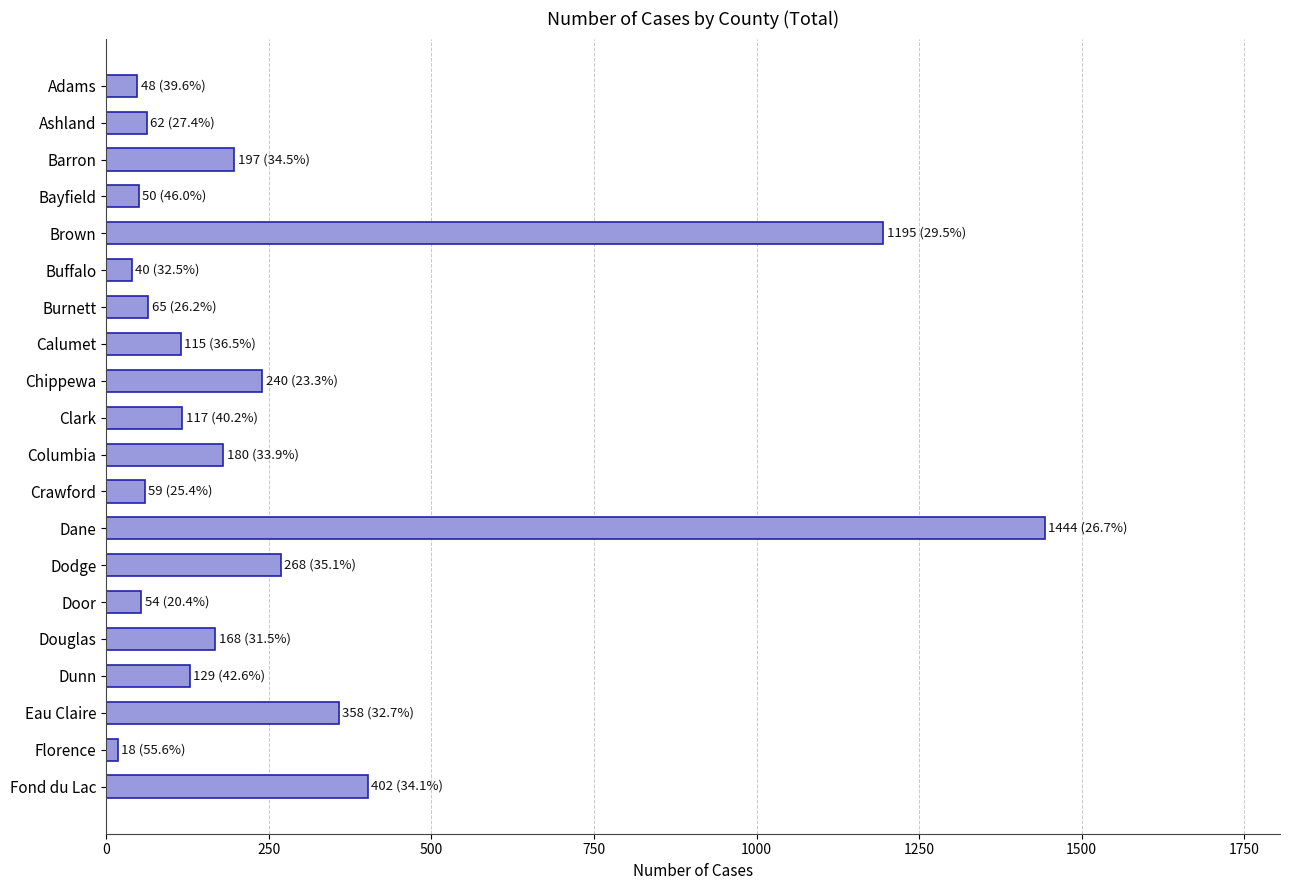

What is the difference between the maximum and minimum values?

1426